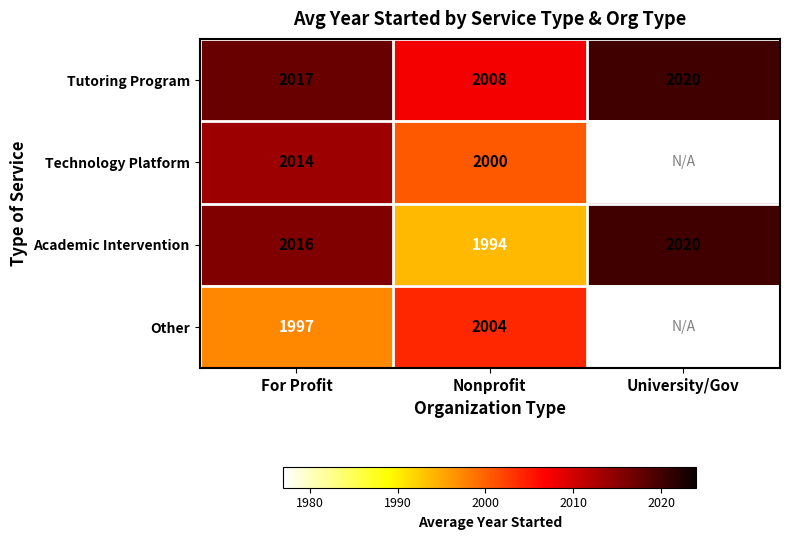

Is the value of Tutoring Program at University/Gov greater than the value of Academic Intervention at Nonprofit?

Yes